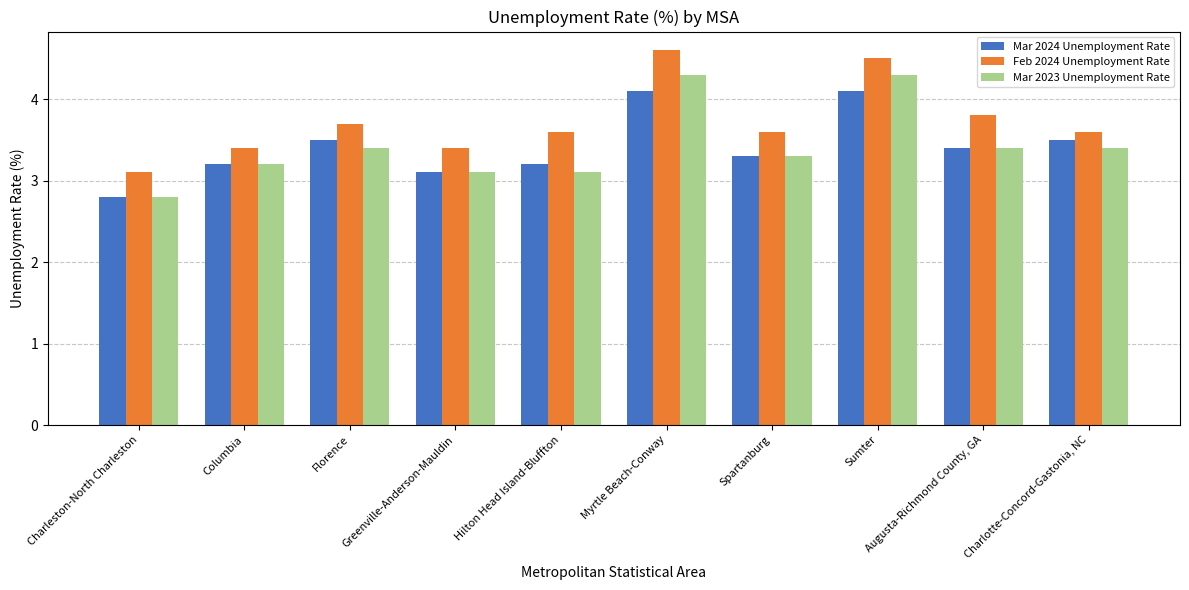

Between Columbia and Charlotte-Concord-Gastonia, NC, which series saw the biggest shift?

Mar 2024 Unemployment Rate